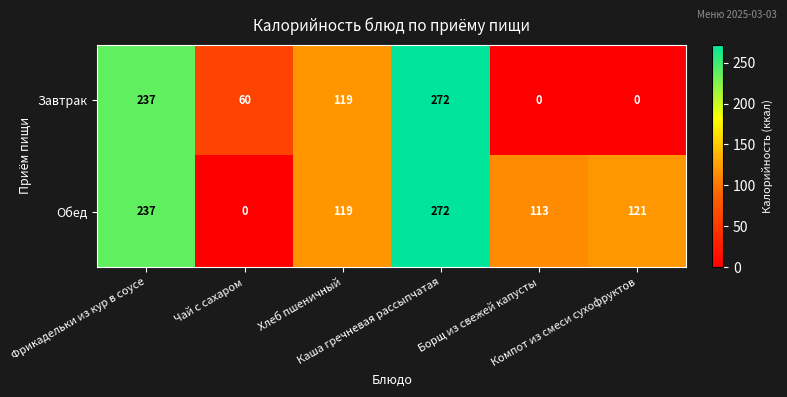

Count the Завтрак values in the range 0 to 237.

5